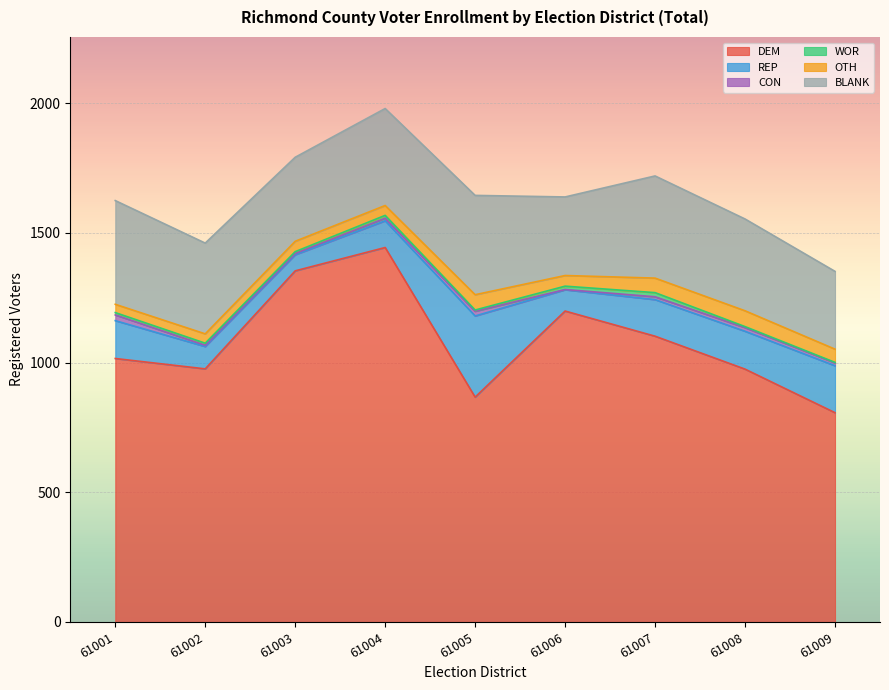

What is the sum of the BLANK values at 61001 and 61007?

794